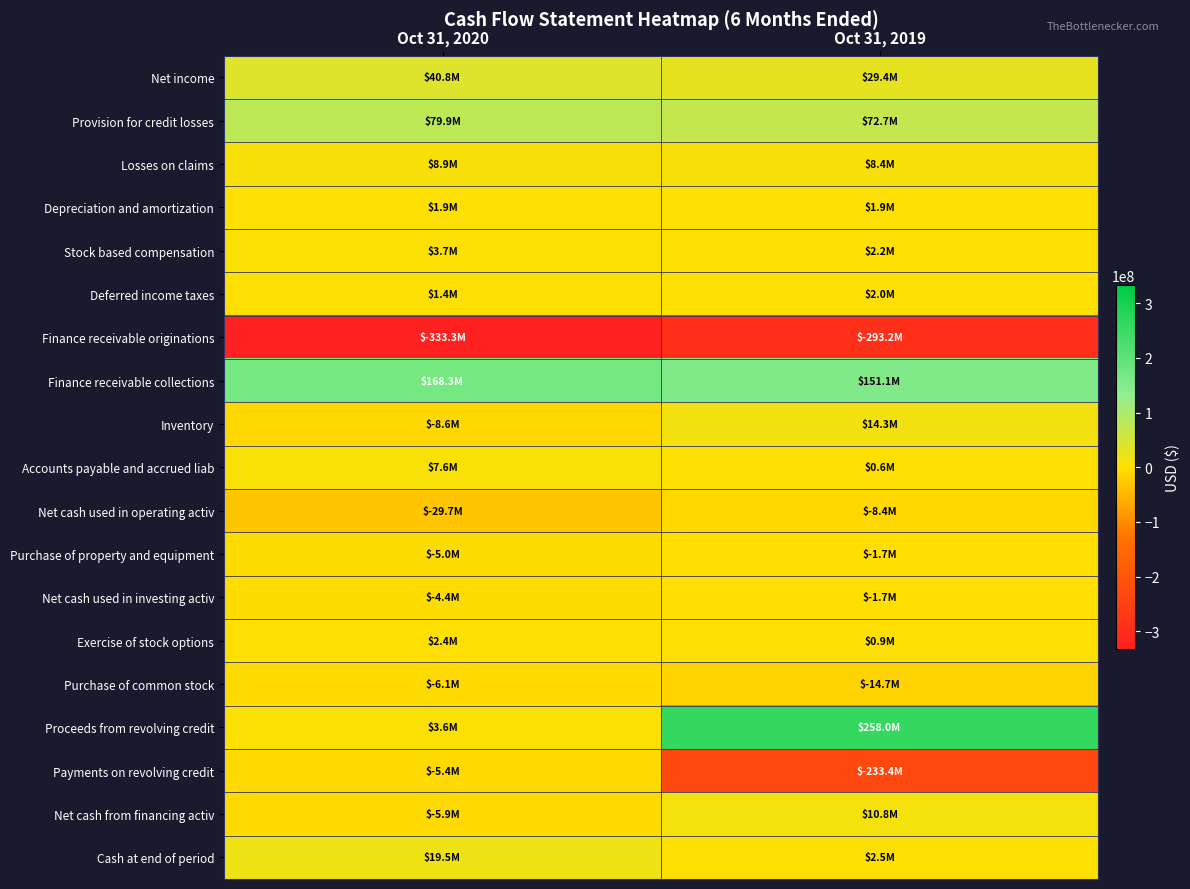

At how many categories does at least one series exceed 206509581?

1